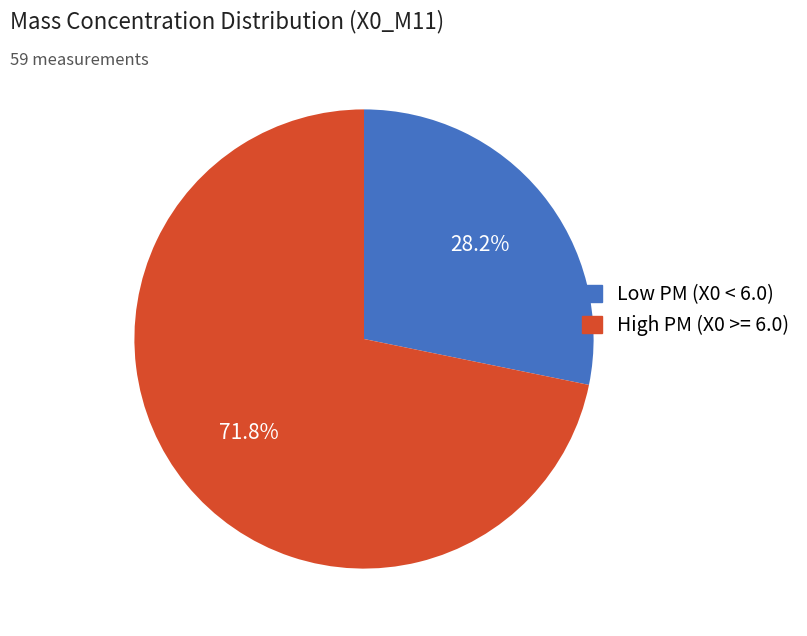

Count the number of slices in the pie.

2